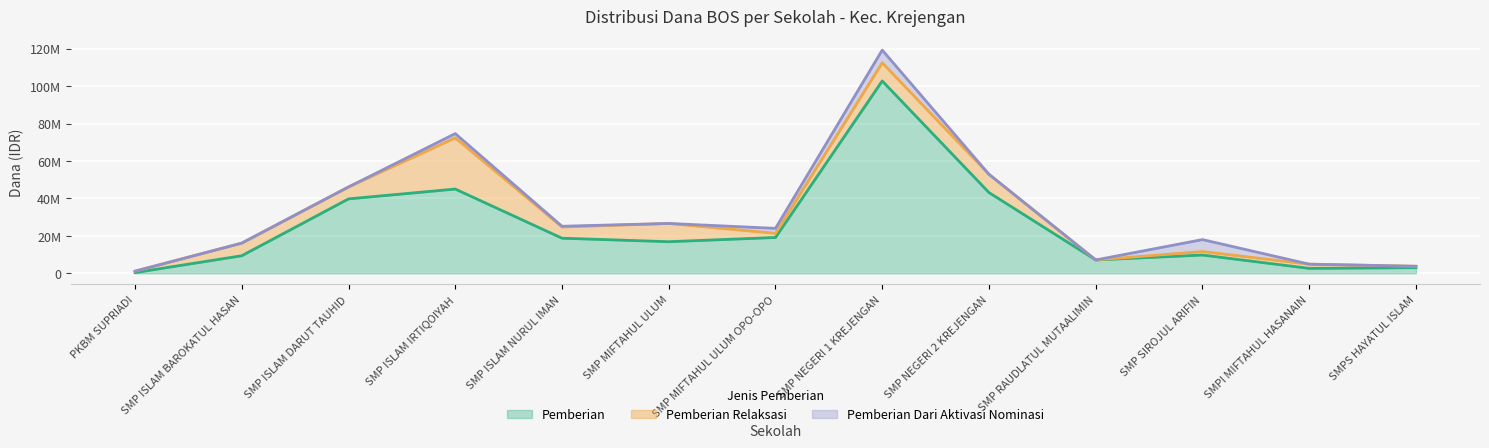

Does the chart display data point markers on the line(s)?

No